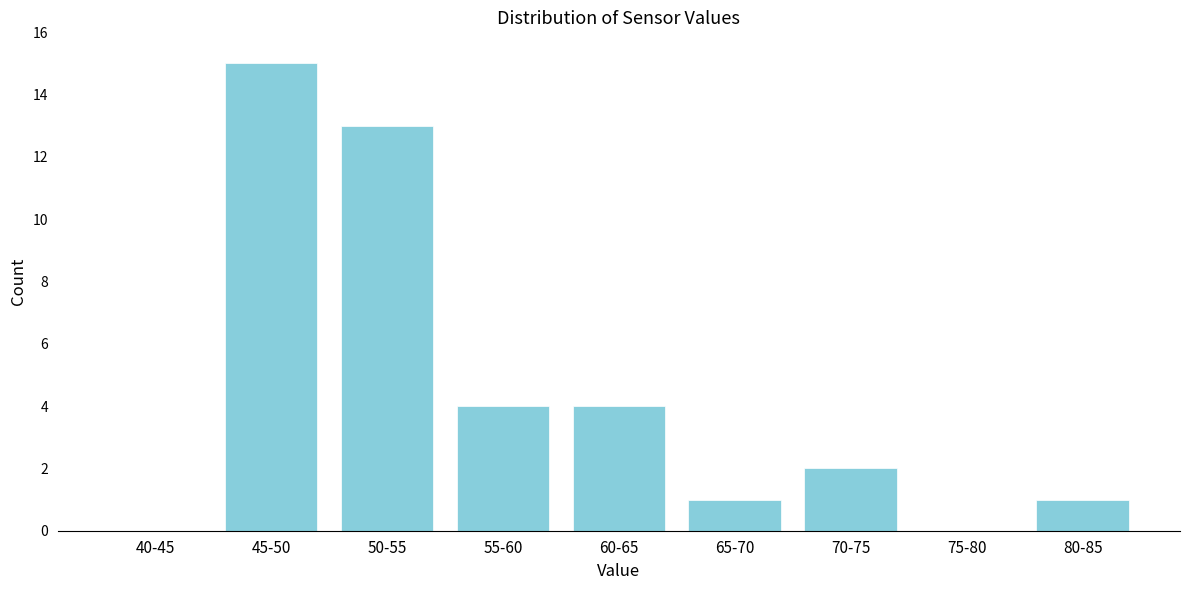

Reading right to left, list all the values displayed in this chart.

80-85=1	75-80=0	70-75=2	65-70=1	60-65=4	55-60=4	50-55=13	45-50=15	40-45=0